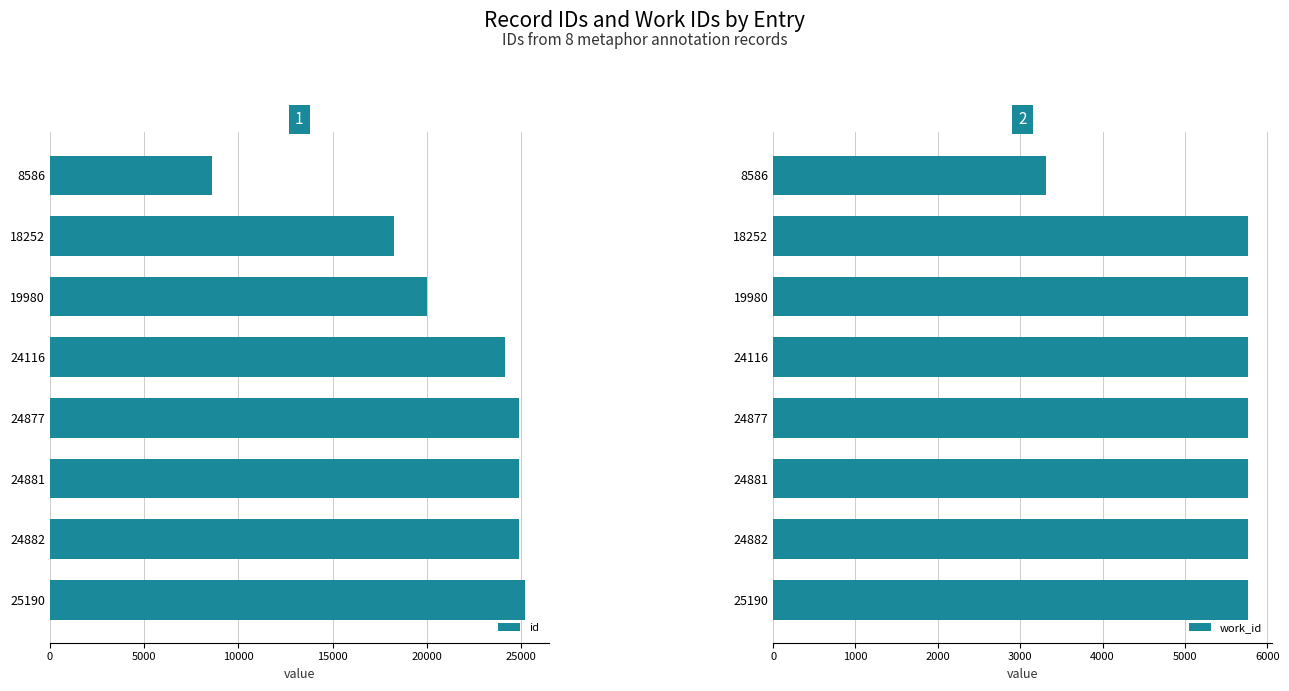

Which series has the largest total across all categories?

id